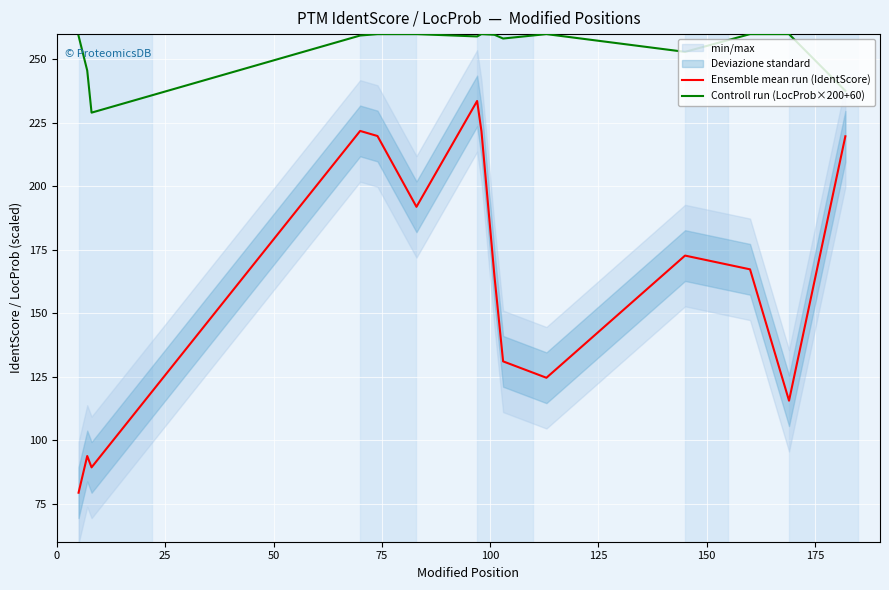

What are all the series names shown in the legend?

Ensemble mean run (IdentScore), Controll run (LocProb×200+60)